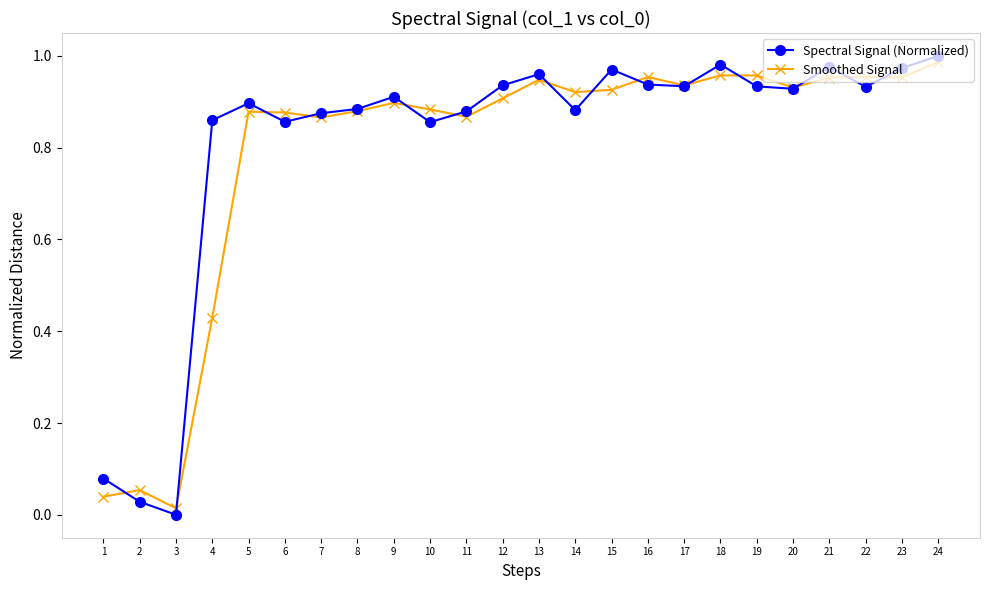

The value of Smoothed Signal at 24 is 0.3. True or false?

False